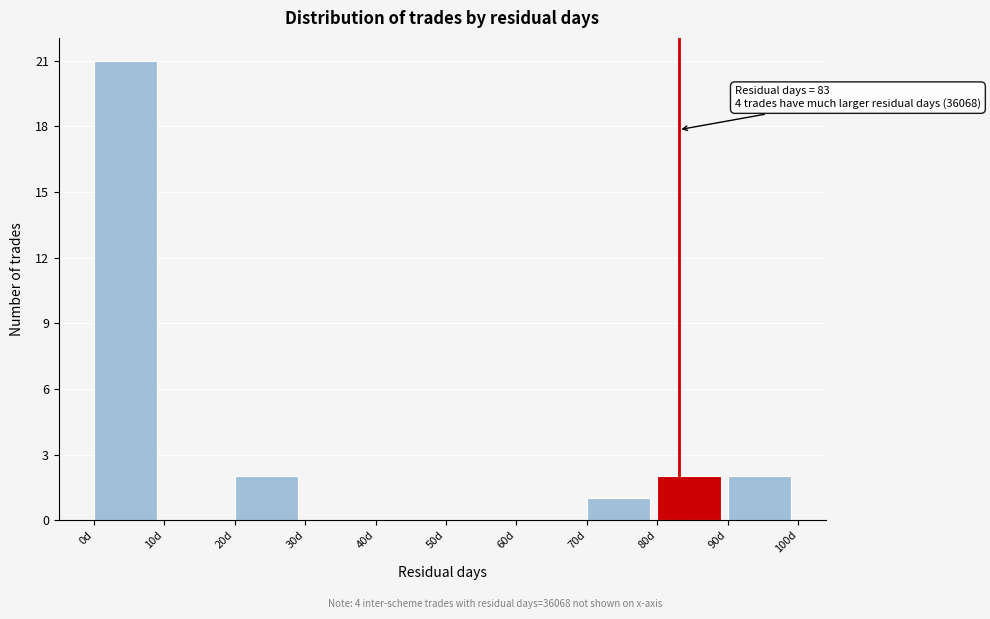

Which range on the x-axis has the tallest bar?

0 to 10